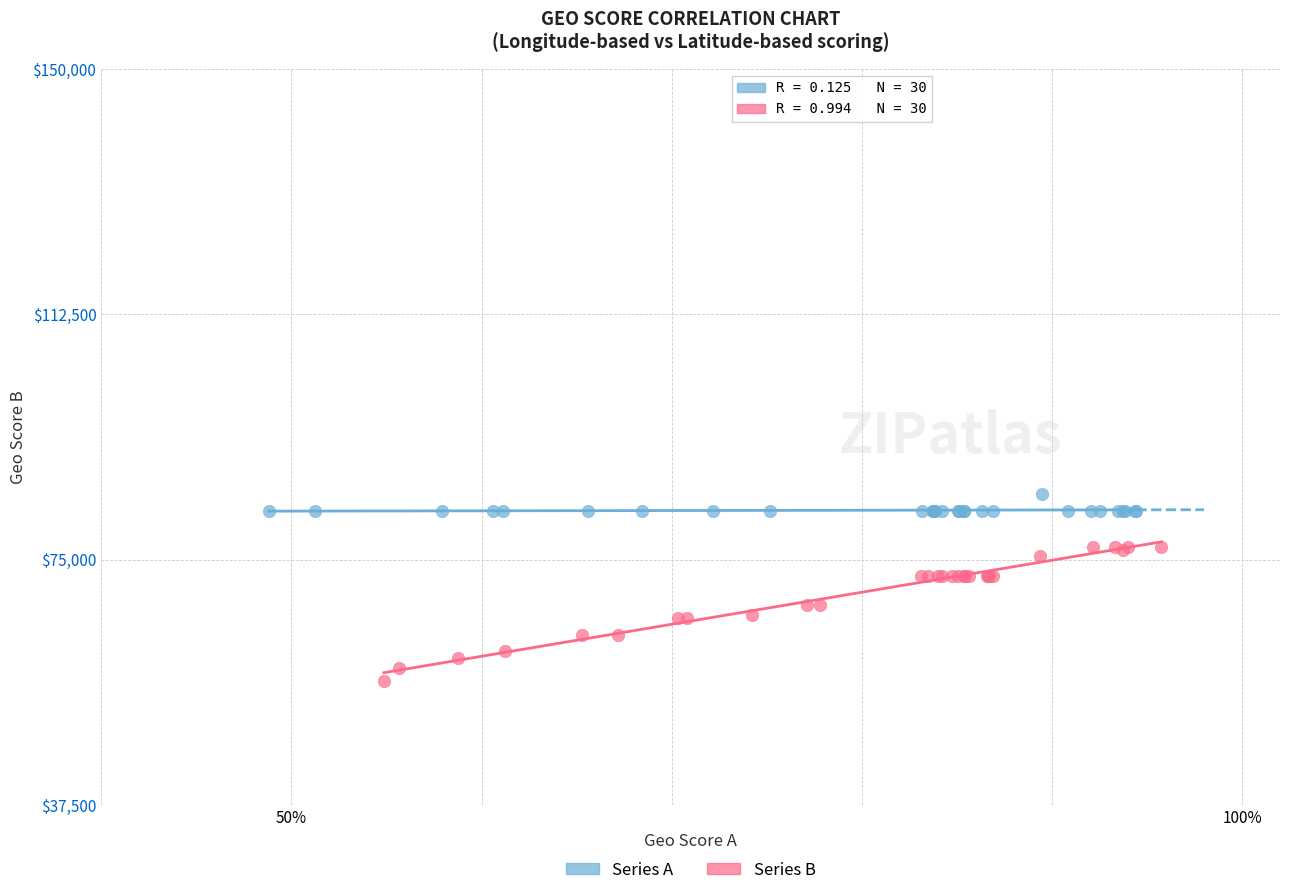

Which series contains the lowest Y value?

Series B